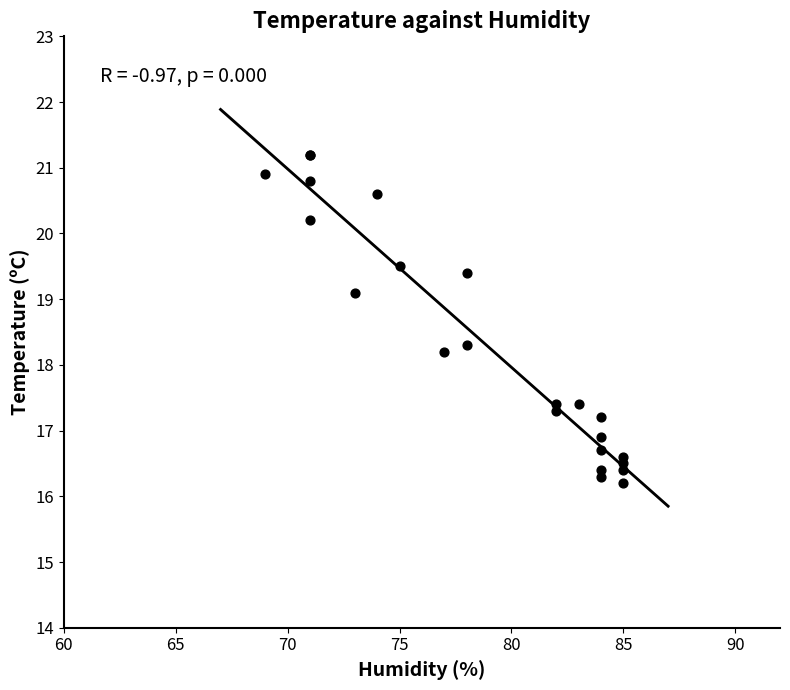

What Y value in the scatter plot is closest to 18?

18.2